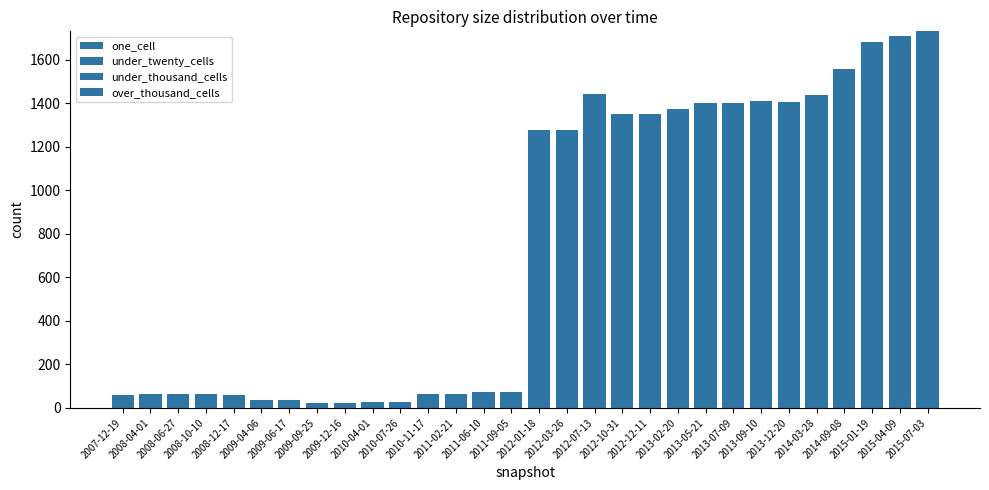

What is the difference between the second highest and second lowest values in the one_cell series?

702